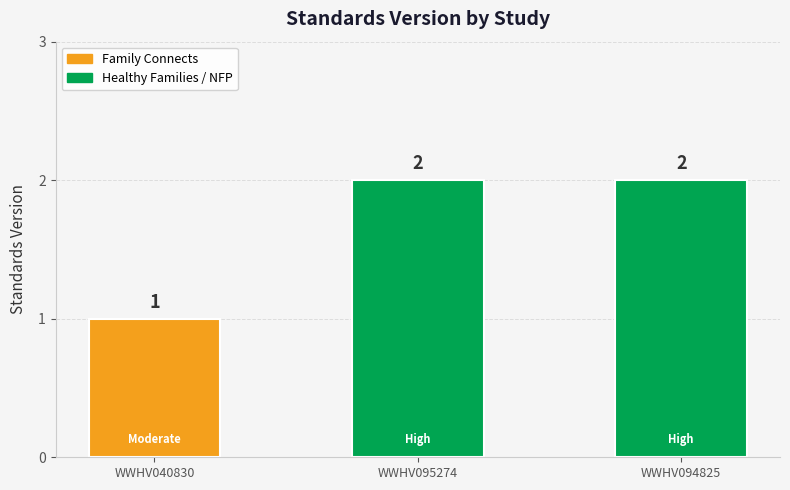

The value at WWHV040830 is 1. True or false?

True